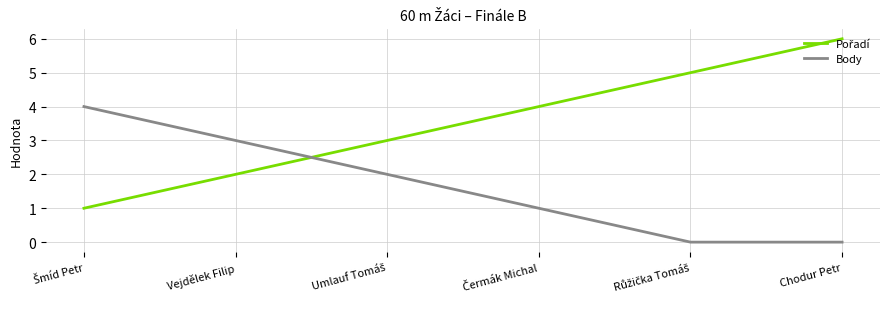

What position from the right is Chodur Petr?

1